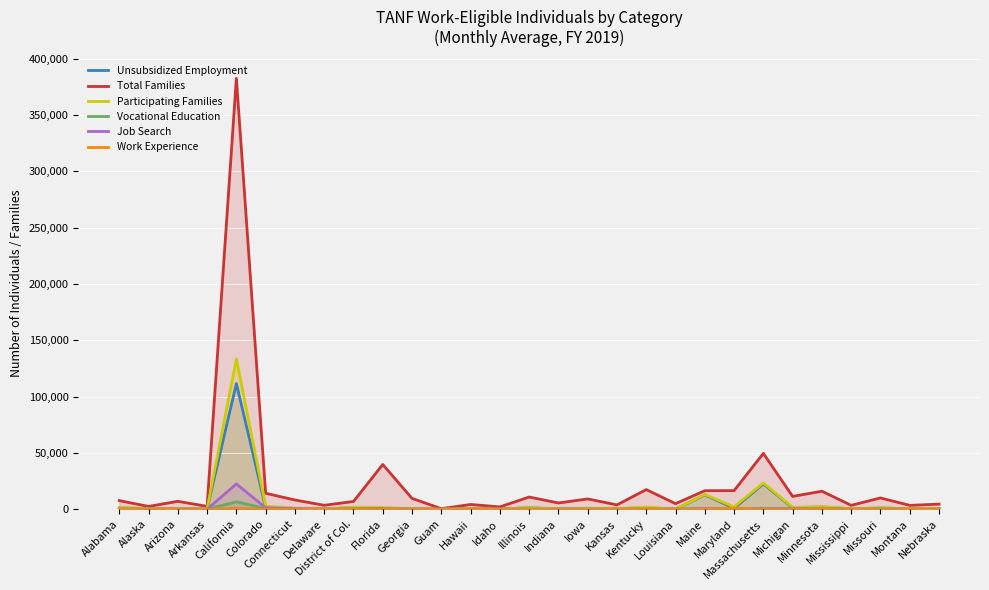

What is the average value of the Work Experience series?

97